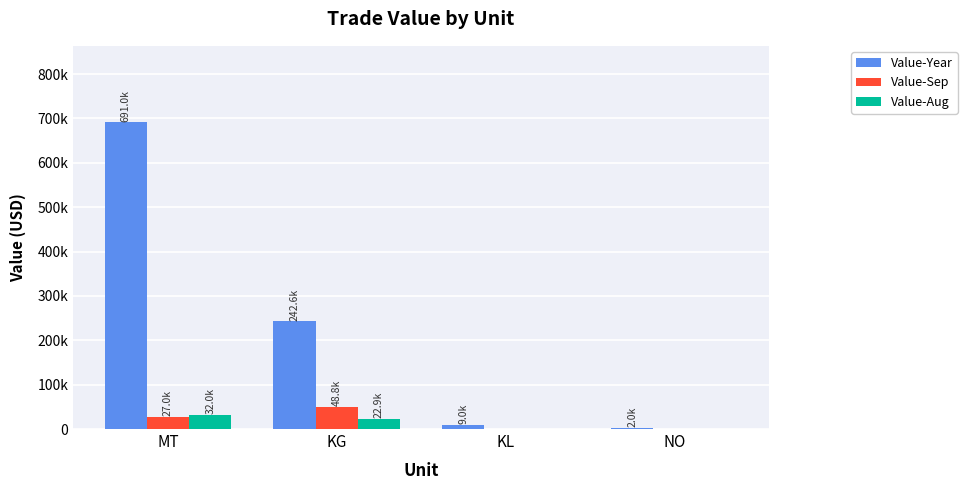

What is the approximate value of Value-Year at KL, to the nearest 50?

8950